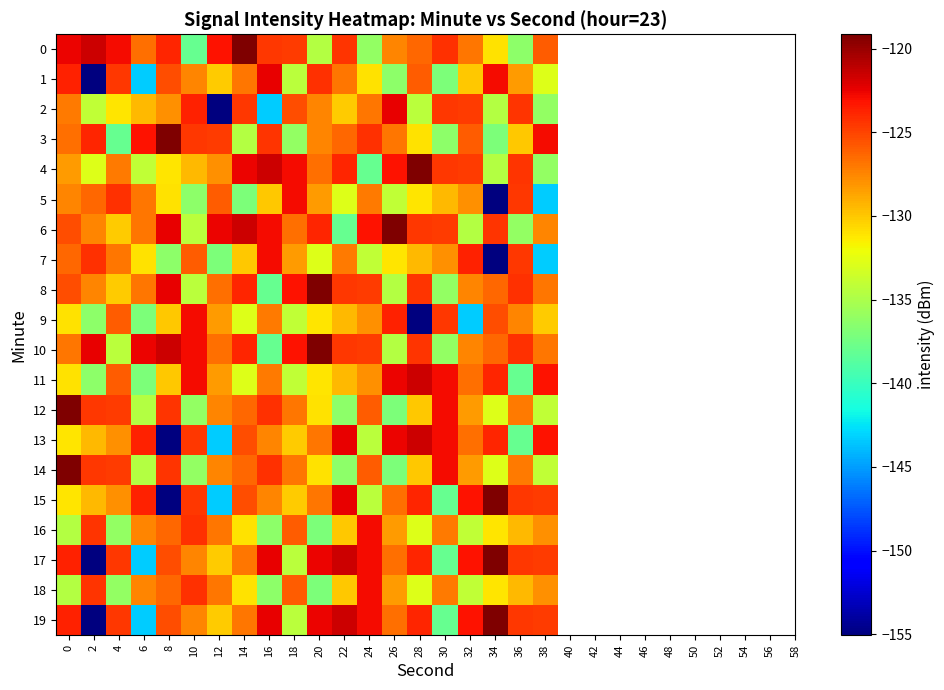

What is the total value across all series at 36?

-2567.5